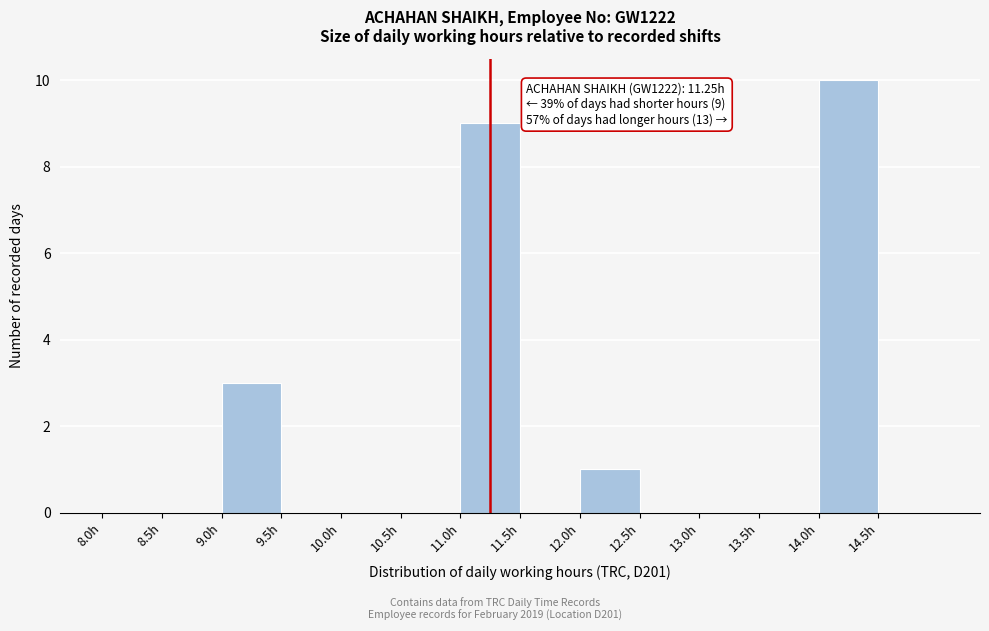

Over which range of the x-axis is the bar tallest?

14.0 to 14.5